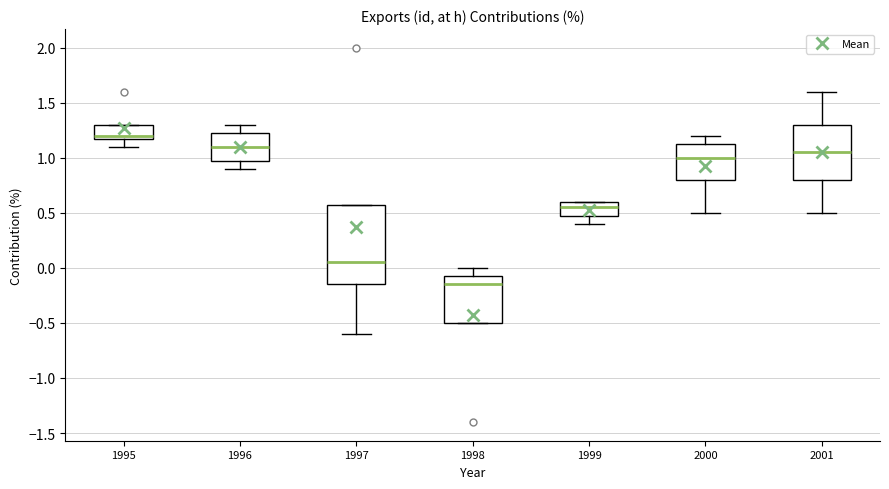

Reading left to right, transcribe this box plot: for each box, give where its median line is, the range the box spans, and where its two whiskers end, as read against the y-axis. The values are not printed on the chart, so give them approximately, as read against the axis.

1995: median 1.20 (just above the box's lower edge), box 1.20 to 1.30, whiskers 1.10 to 1.30
1996: median 1.10, box 1.00 to 1.25, whiskers 0.90 to 1.30
1997: median 0.05, box -0.15 to 0.60, whiskers -0.60 to 0.60
1998: median -0.15, box -0.50 to -0.05, whiskers -0.50 to 0.00
1999: median 0.55, box 0.50 to 0.60, whiskers 0.40 to 0.60
2000: median 1.00, box 0.80 to 1.15, whiskers 0.50 to 1.20
2001: median 1.05, box 0.80 to 1.30, whiskers 0.50 to 1.60